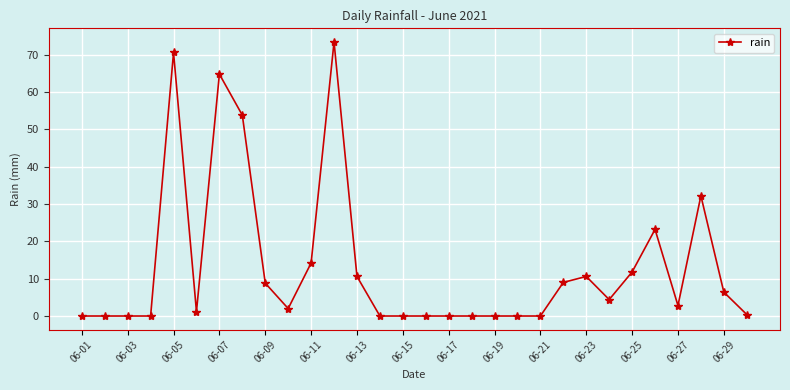

What is the maximum value shown in the chart?

73.4